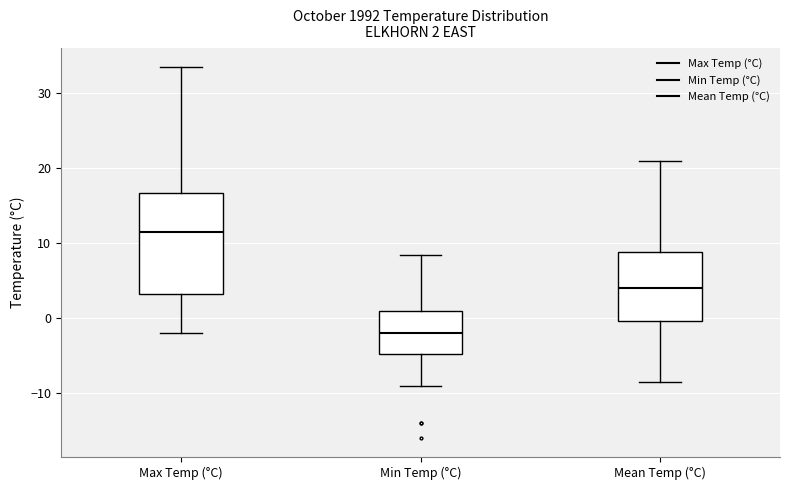

Which box's median line is the lowest?

Min Temp (°C)